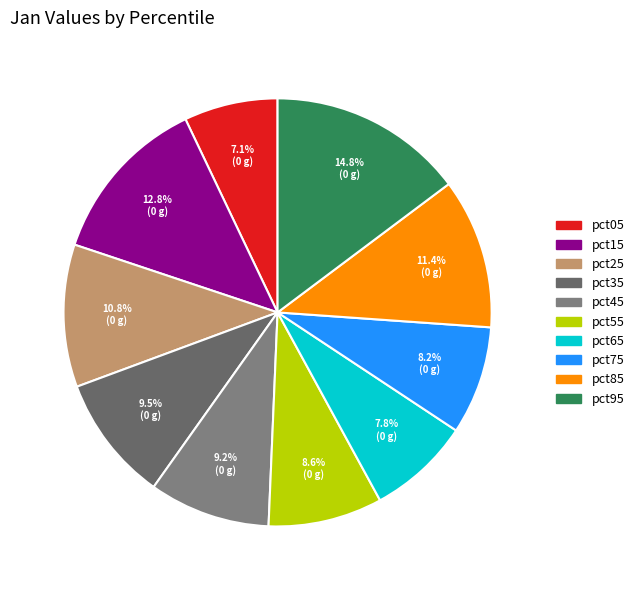

The pct35 slice represents 10% of the pie. True or false?

True